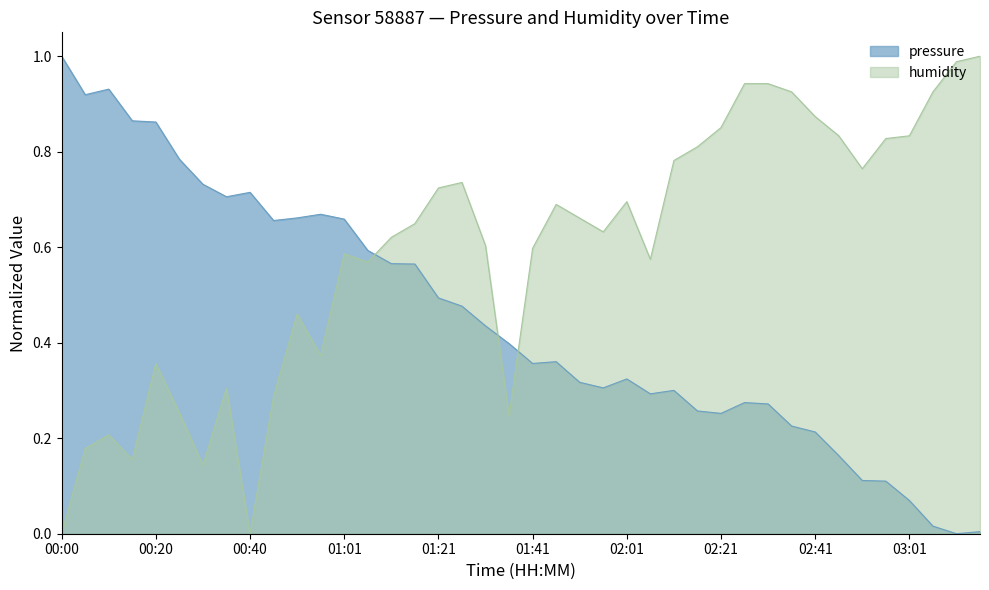

What is the greatest value displayed?

1.0